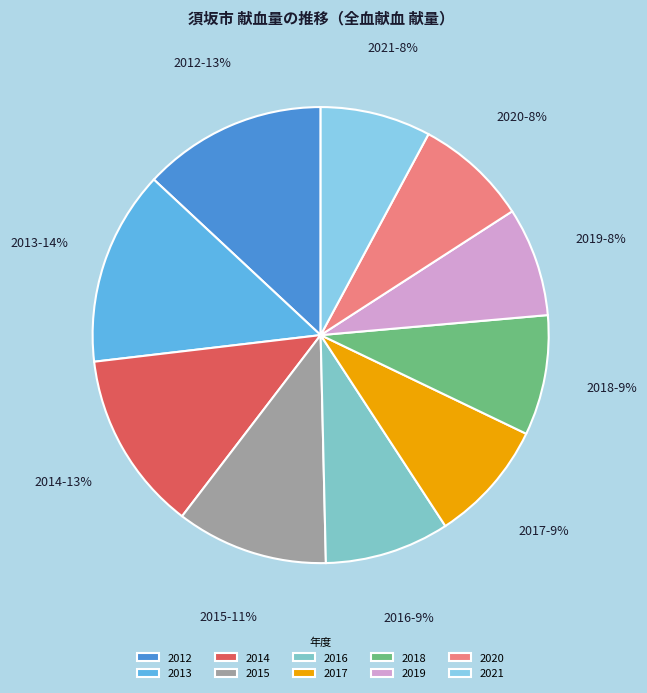

What percentage is the 2017 slice, to the nearest percent?

9%